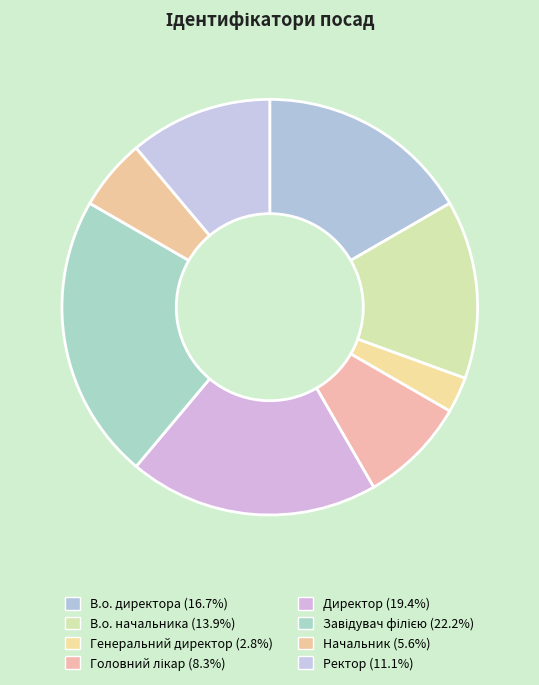

What percentage is the Завідувач філією slice, to the nearest percent?

22%